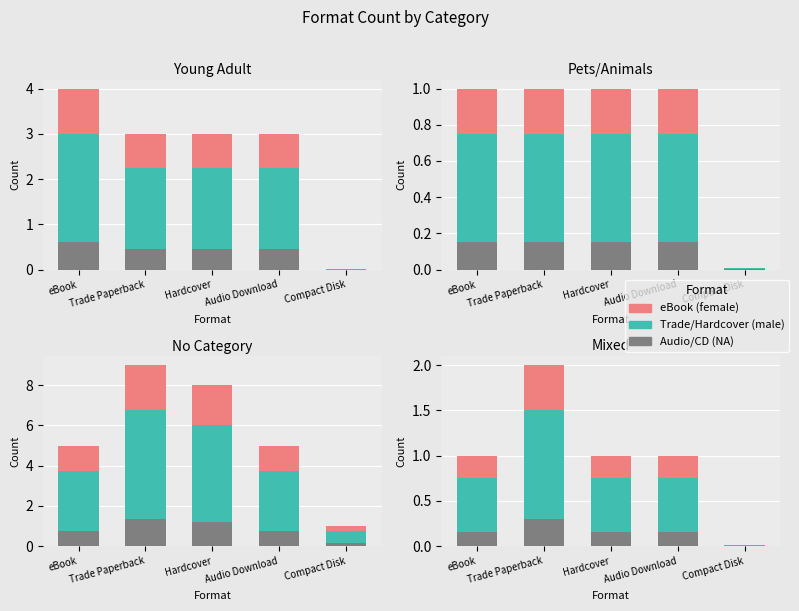

Is it true that female equals 0.2 at Audio Download?

True